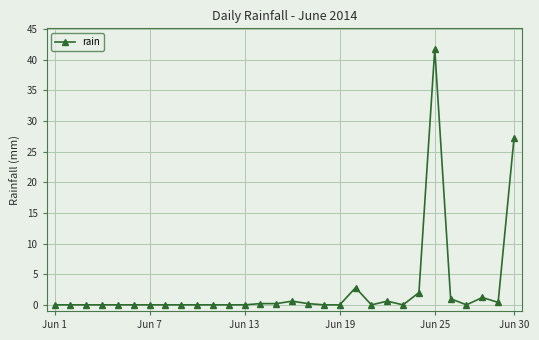

What is the difference between the maximum and second lowest values?

41.8